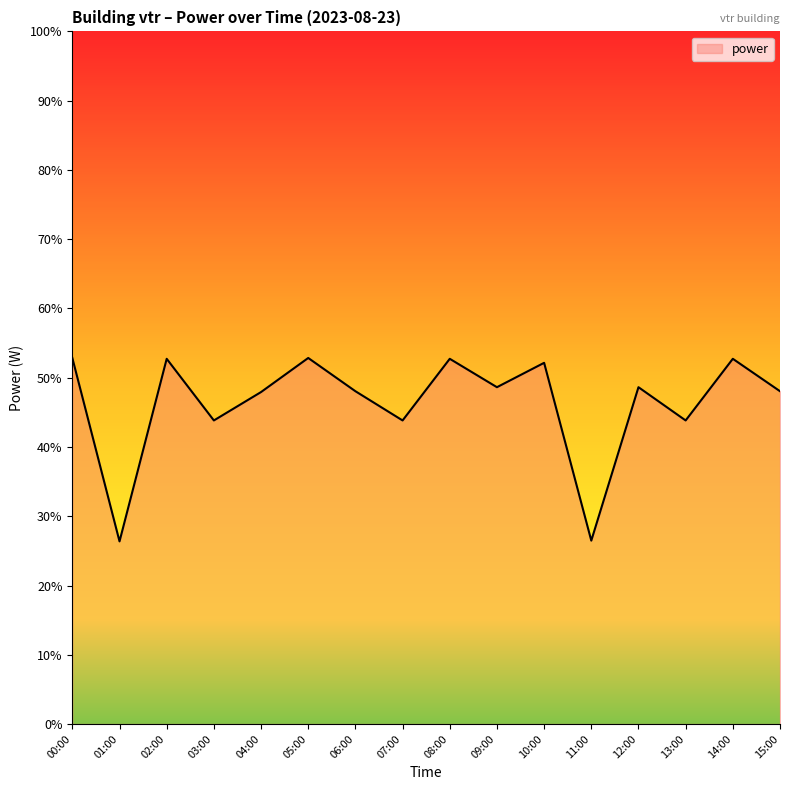

What is the average value?

46.4